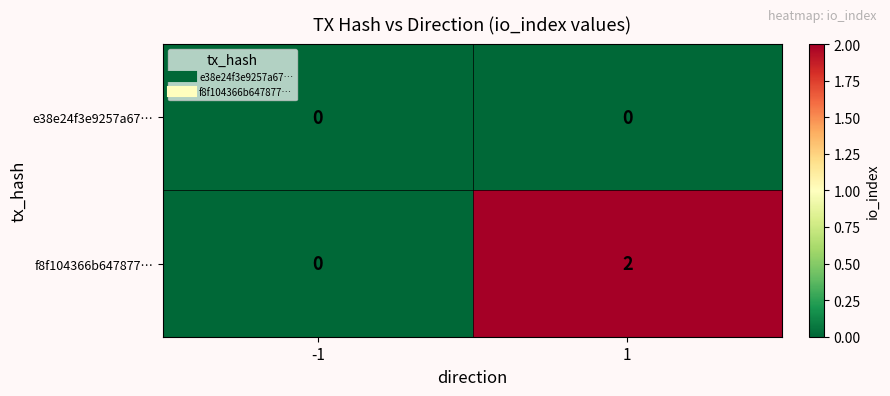

Reading right to left, list all the values displayed in this chart.

e38e24f3e9257a67…: 1=0	-1=0
f8f104366b647877…: 1=2	-1=0